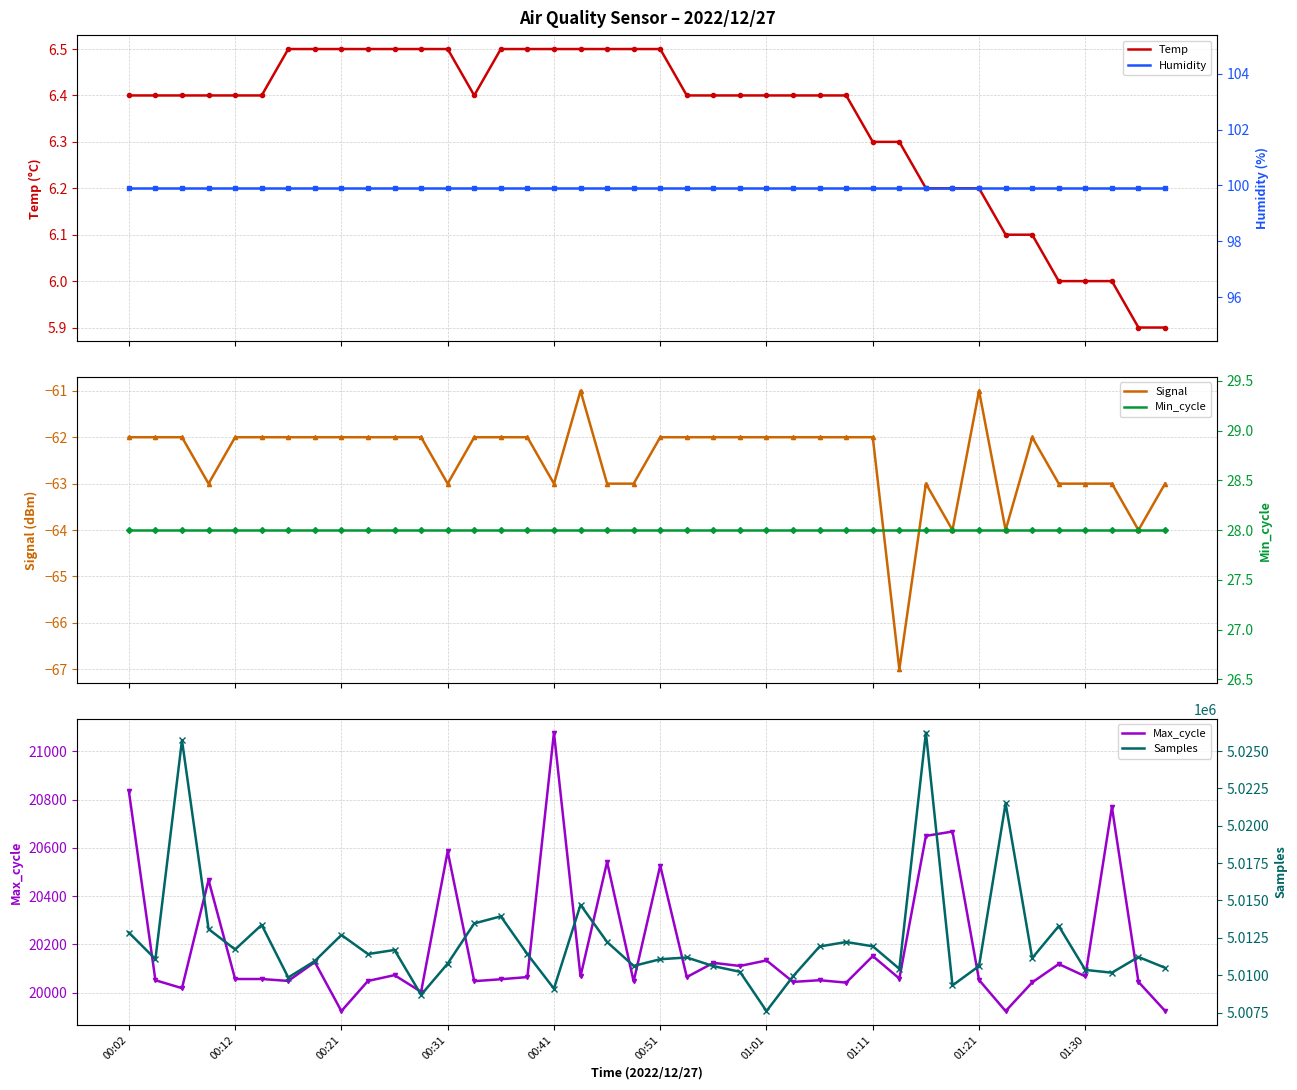

True or false: Temp has a value of 4.2 at 00:51.

False